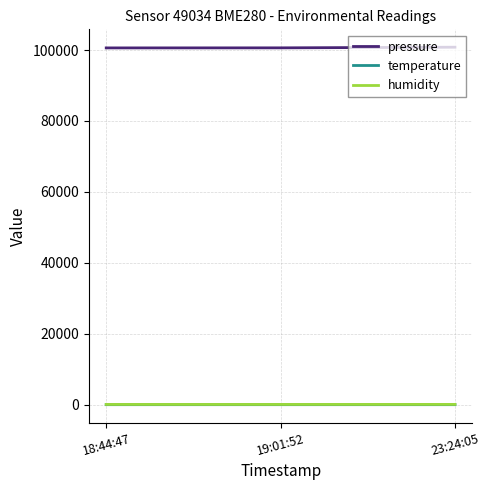

Is the value of temperature at 19:01:52 greater than the value of pressure at 23:24:05?

No